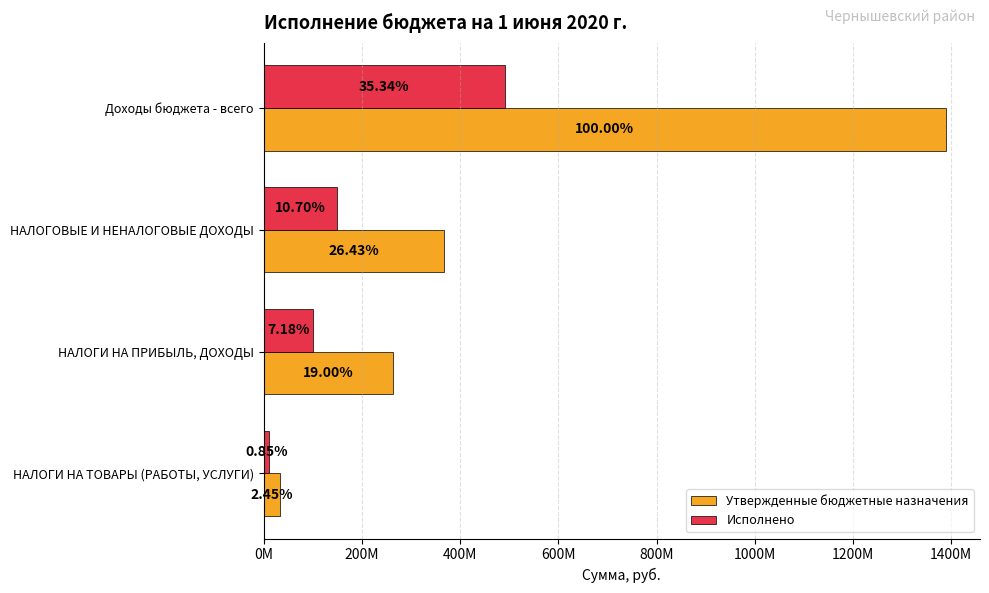

What are all the series names shown in the legend?

Утвержденные бюджетные назначения, Исполнено